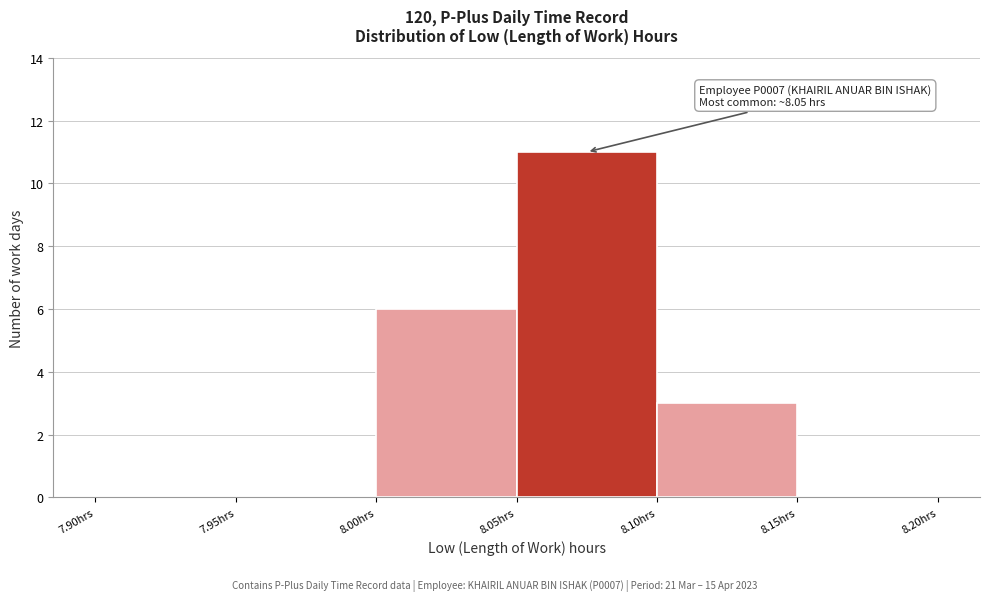

Which range on the x-axis has the tallest bar?

8.05 to 8.10